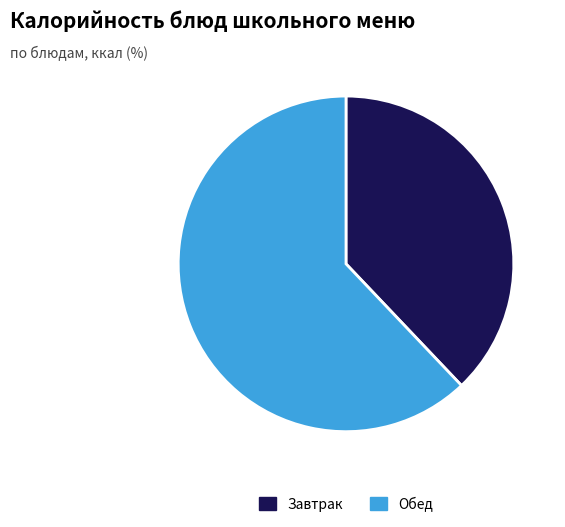

True or false: Завтрак accounts for 38% of the total.

True